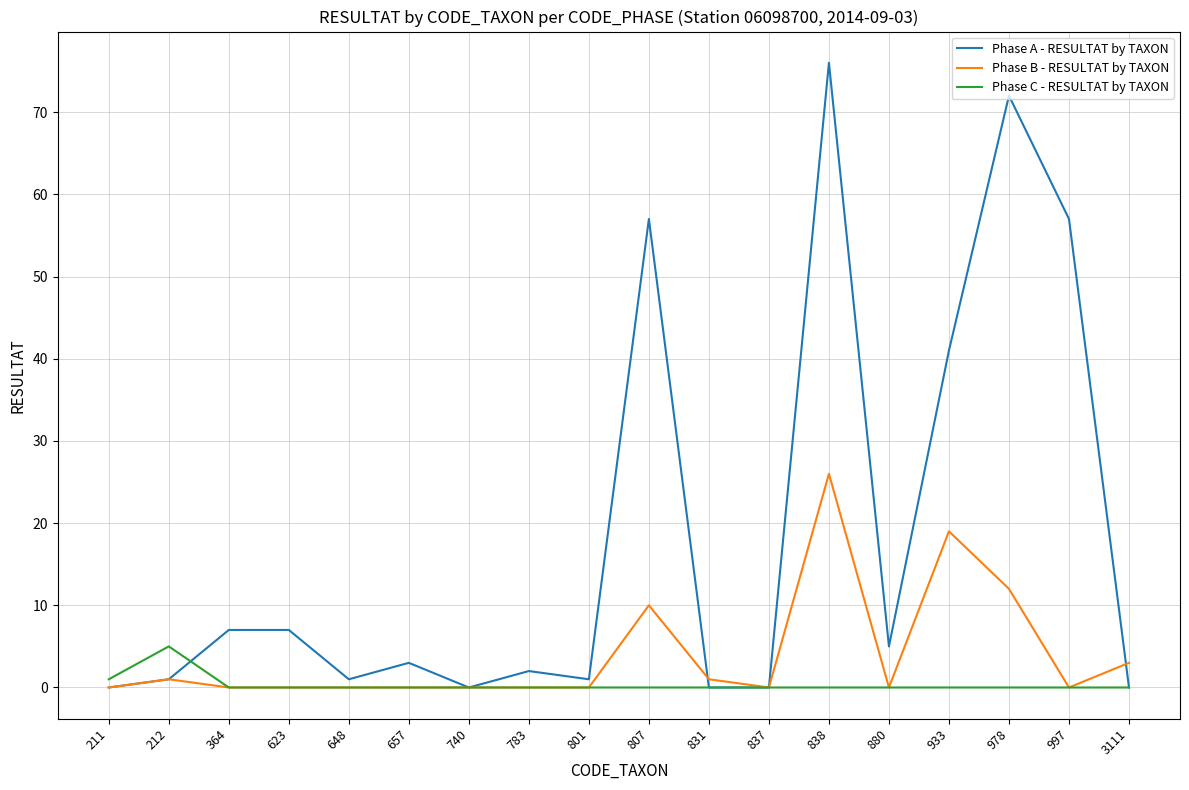

Which series has the largest total across all categories?

Phase A - RESULTAT by TAXON